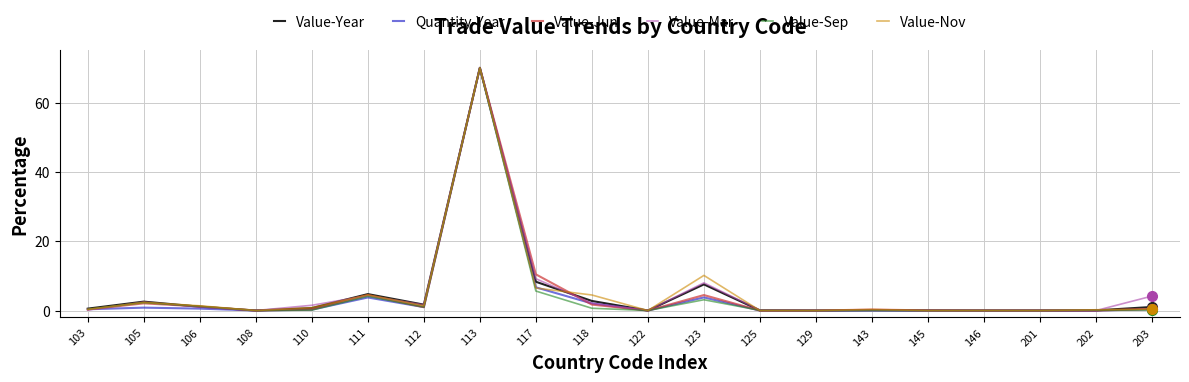

Is the value of Quantity-Year at 201 greater than the value of Value-Jun at 105?

No